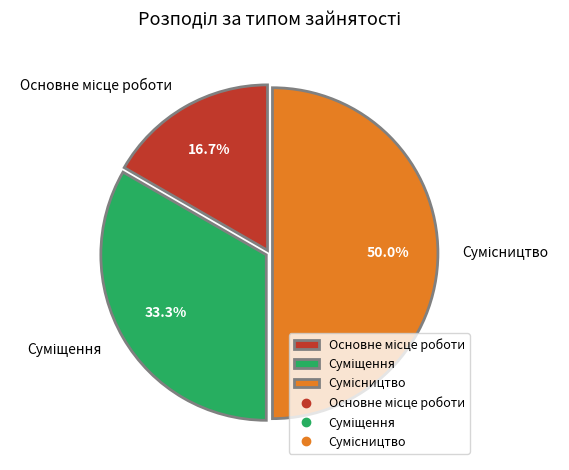

How many slices are in this pie chart?

3